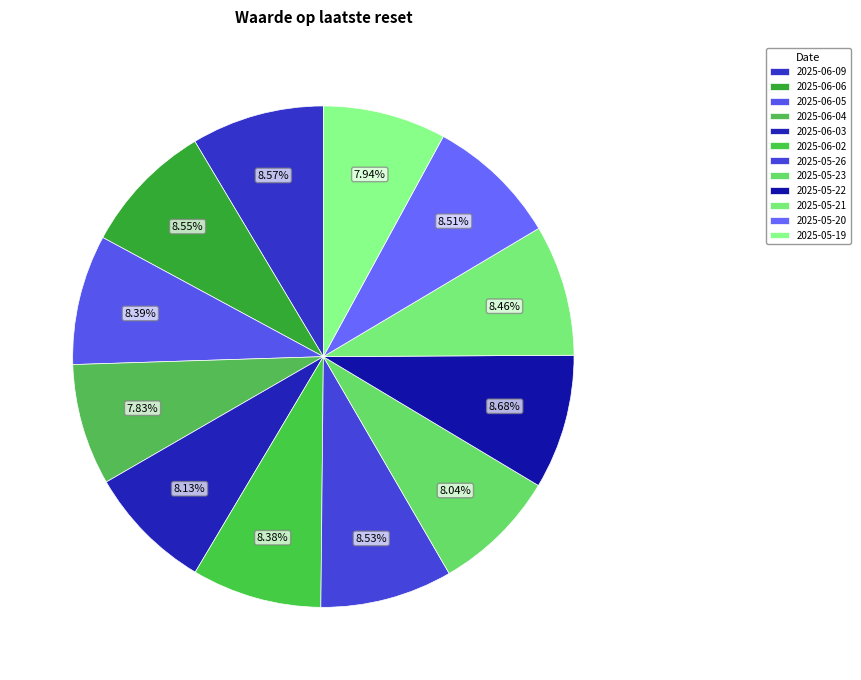

To the nearest percent, what portion does 2025-06-04 represent?

8%